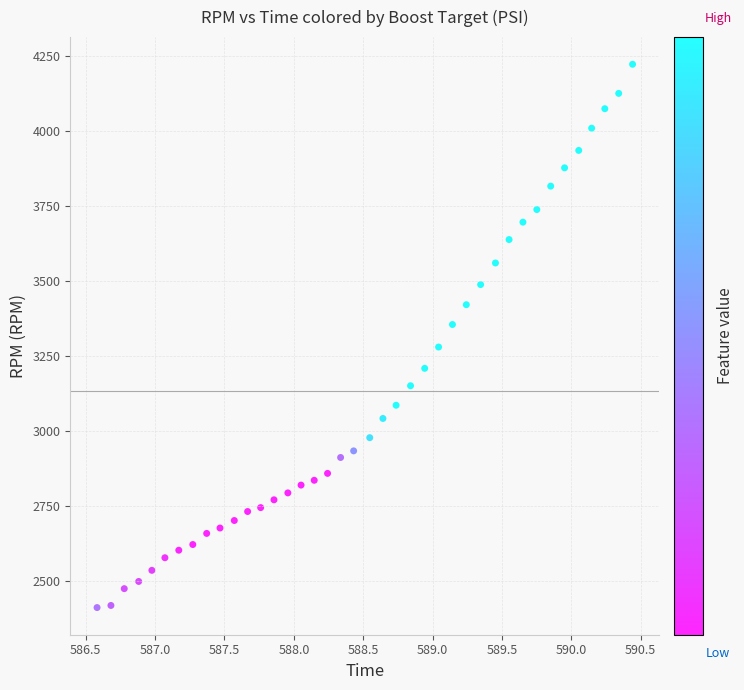

What is the range of Y values (max minus min)?

1810